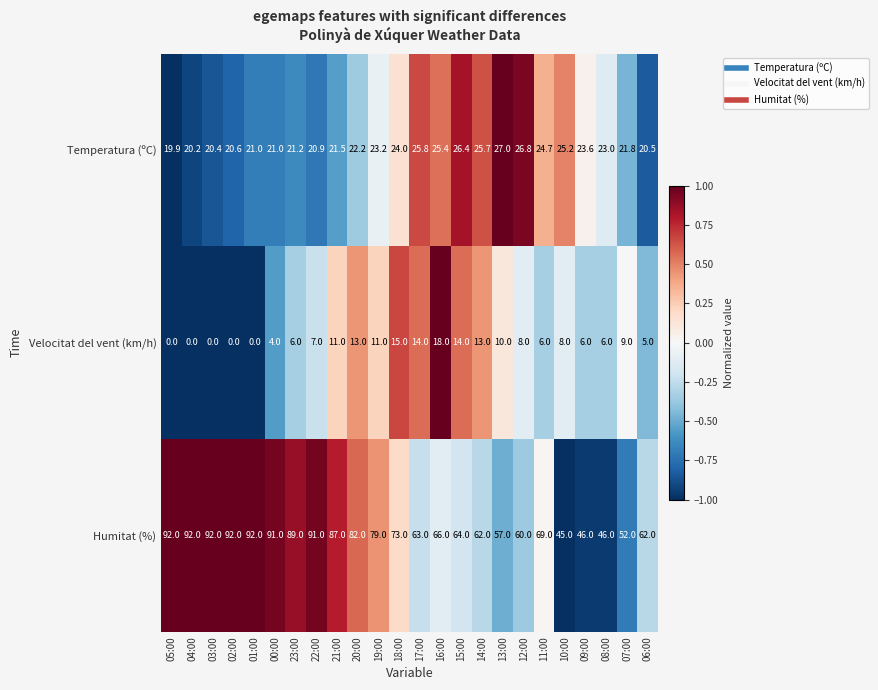

Is it true that Humitat (%) equals 30.6 at 06:00?

False